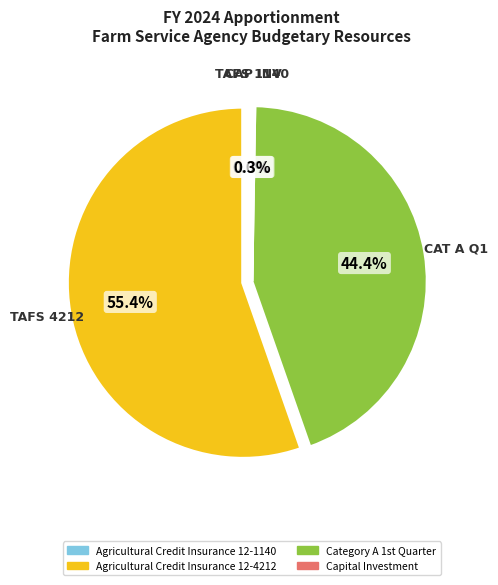

Which has a higher value, CAT A Q1 or TAFS 4212?

TAFS 4212